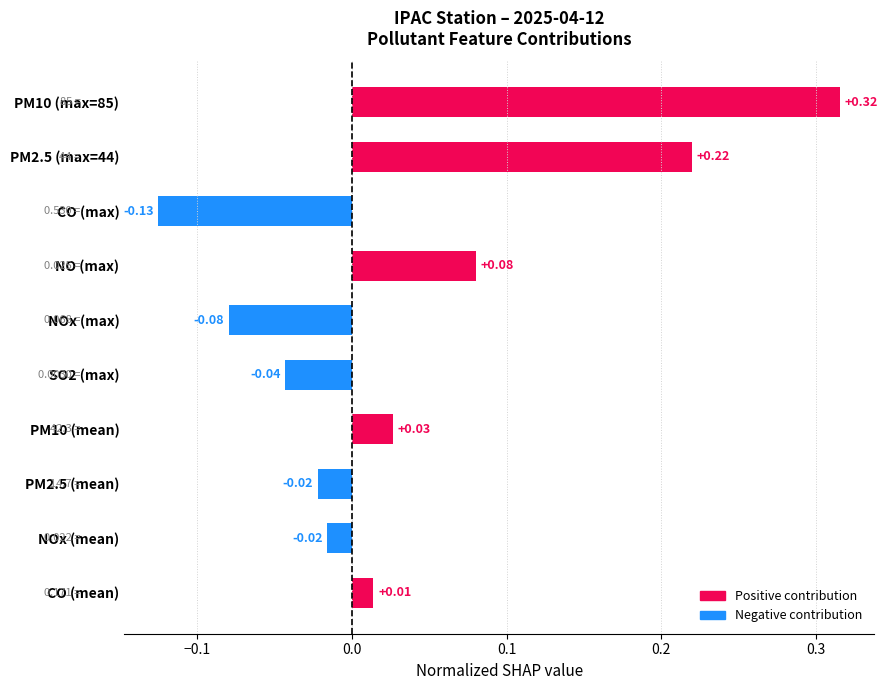

What is the difference between the values at SO2 (max) and PM10 (max=85)?

0.4